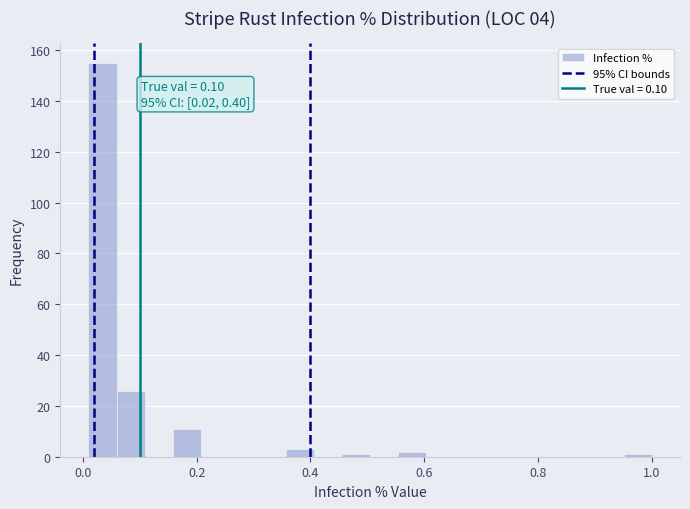

Around what value on the x-axis is the tallest bar? Give the approximate position of its centre, as read against the axis.

0.04